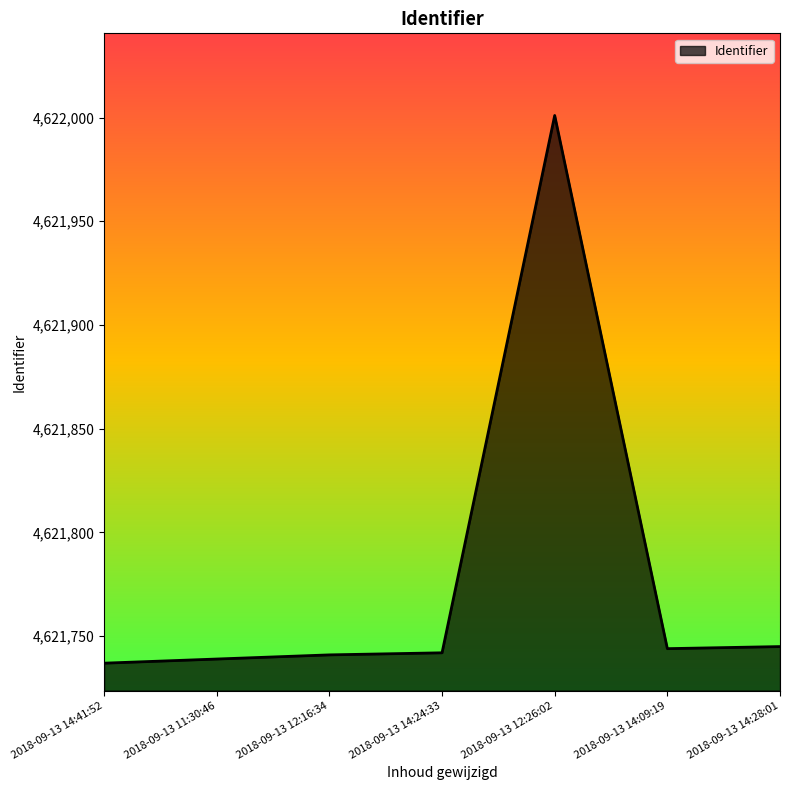

At which category does the chart reach its peak across all series?

2018-09-13 12:26:02